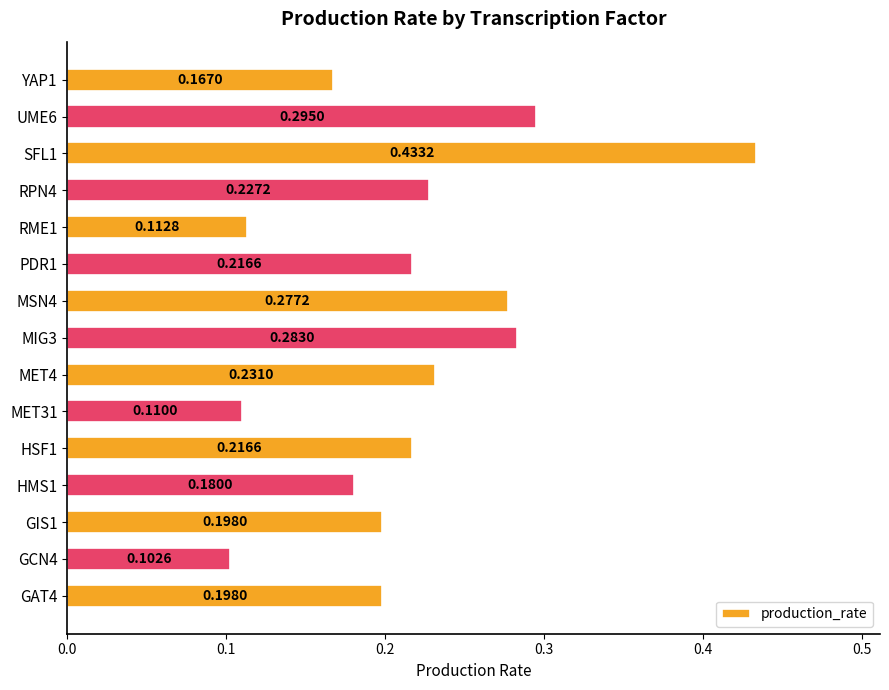

Between UME6 and HMS1, which is larger?

UME6